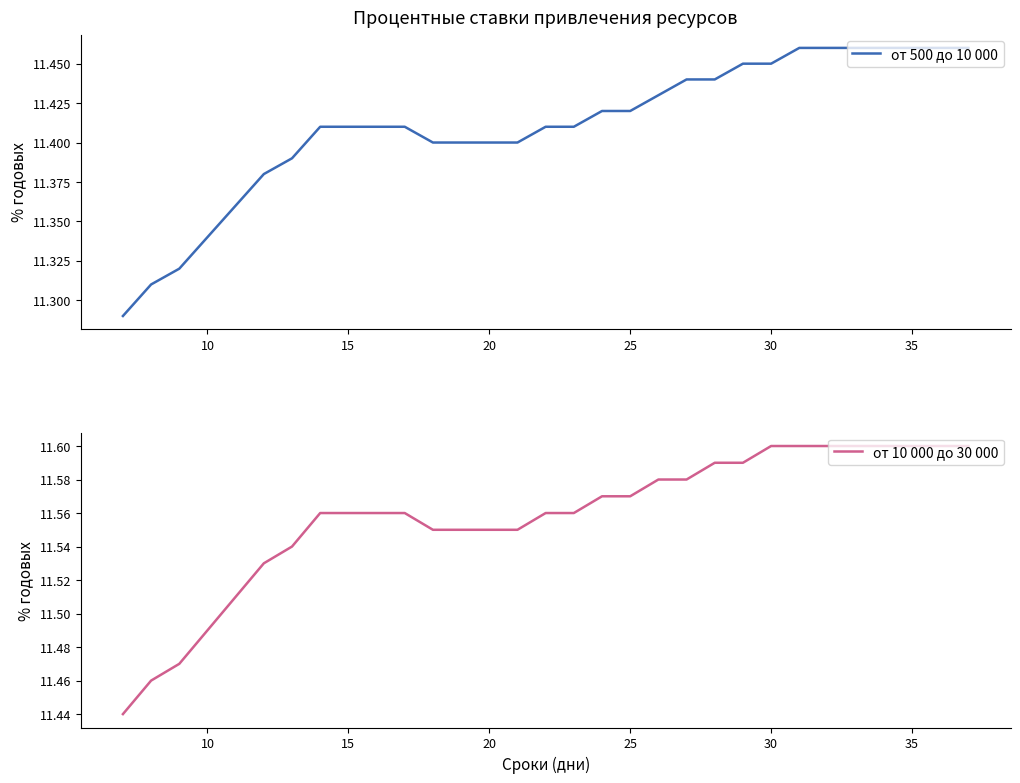

The от 500 до 10 000 series shows 16.9 at 15. True or false?

False